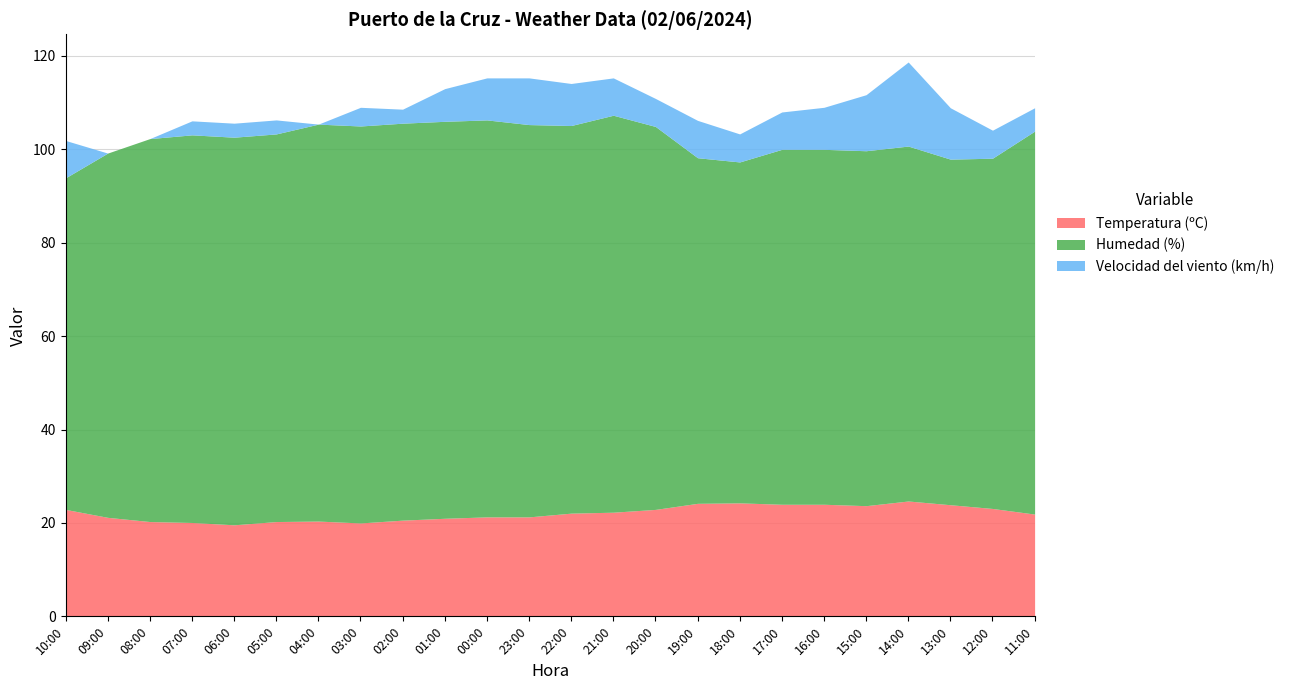

What is the average value of the Humedad (%) series?

80.0